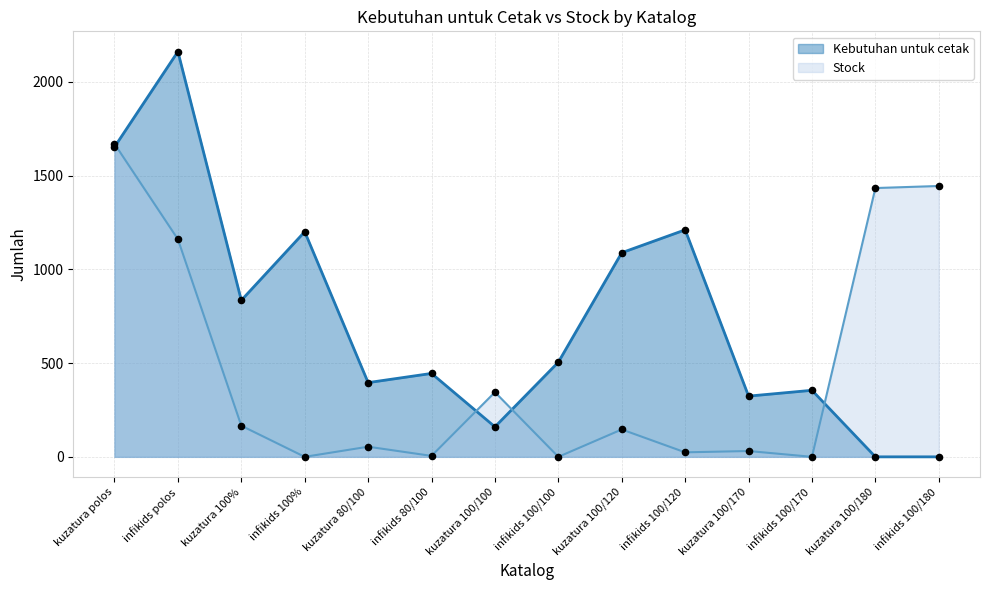

Which series contains the highest Y value?

Kebutuhan untuk cetak